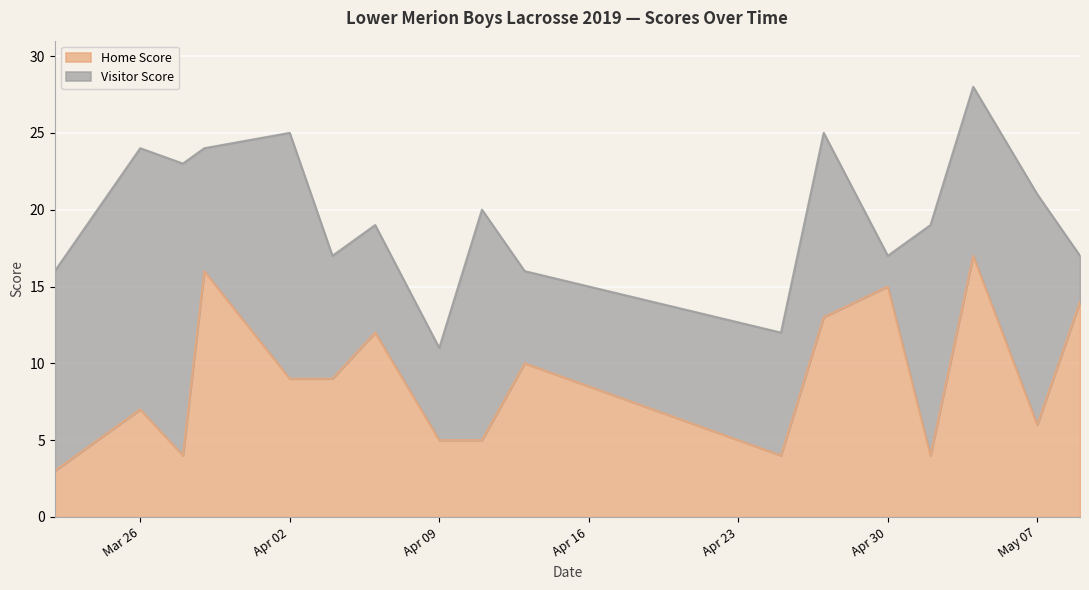

What is the difference between the maximum and minimum values?

14